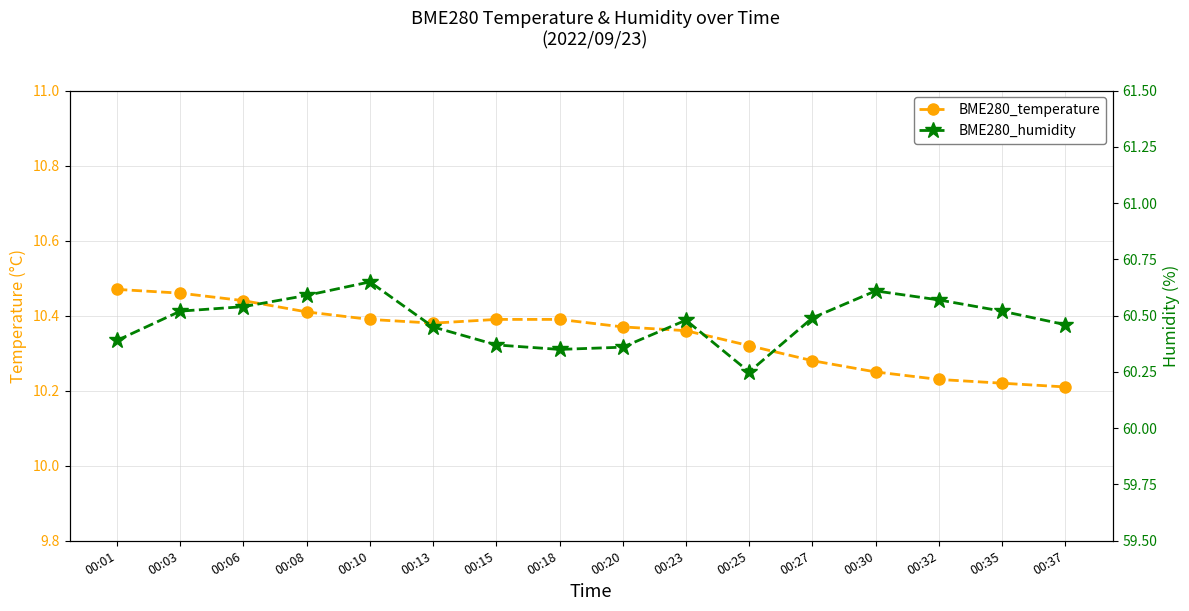

How many BME280_humidity values are between 60 and 61?

16